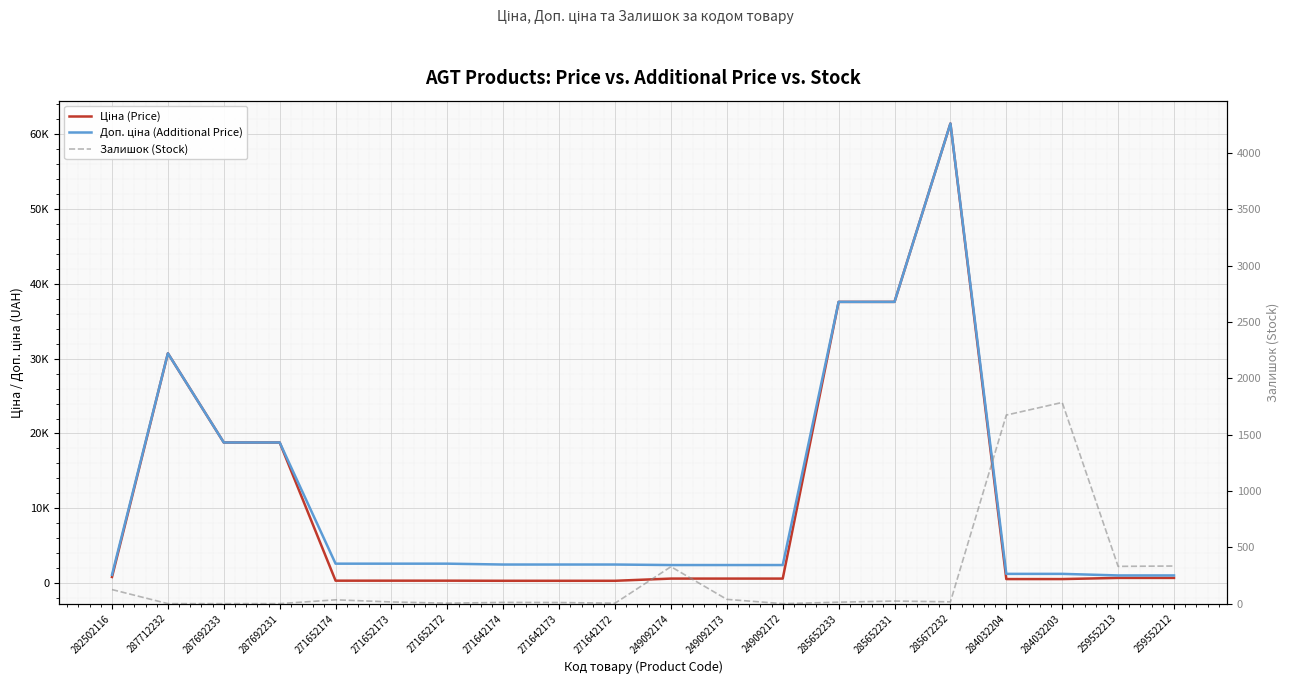

Reading right to left, what are all the values shown in this chart?

Ціна (Price): 693.7	693.7	539.0	539.0	61434.3	37593.6	37593.6	603.7	603.7	603.7	310.3	310.3	310.3	324.8	324.8	324.8	18796.8	18796.8	30717.1	818.5
Доп. ціна (Additional Price): 1024.6	1024.6	1235.4	1235.4	61434.3	37593.6	37593.6	2414.8	2414.8	2414.8	2482.4	2482.4	2482.4	2598.3	2598.3	2598.3	18796.8	18796.8	30717.1	1109.2
Залишок (Stock): 334.0	331.0	1786.0	1674.0	16.0	23.0	13.0	0.0	38.0	328.0	4.0	10.0	11.0	4.0	15.0	34.0	0.0	0.0	0.0	125.0